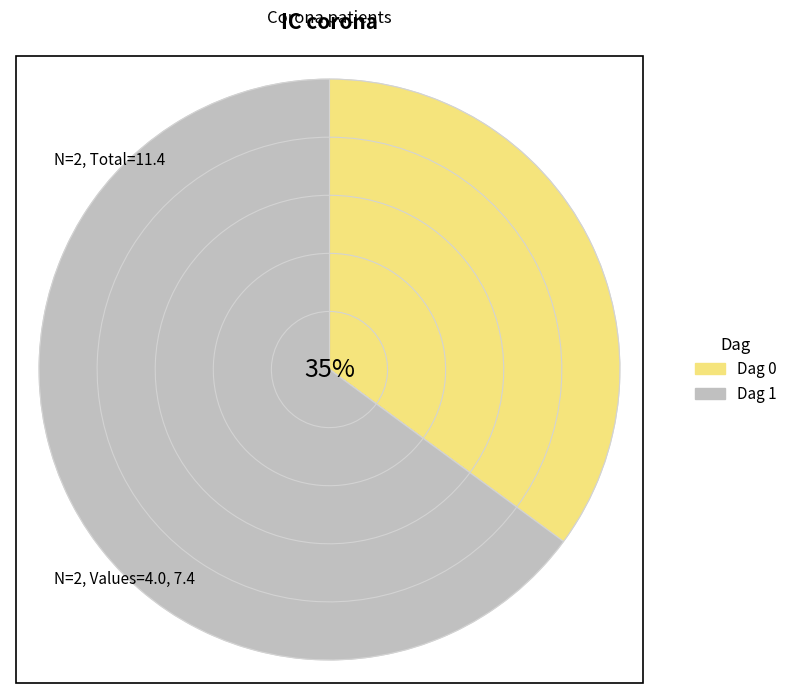

What percentage is the Dag 0 slice, to the nearest percent?

35%